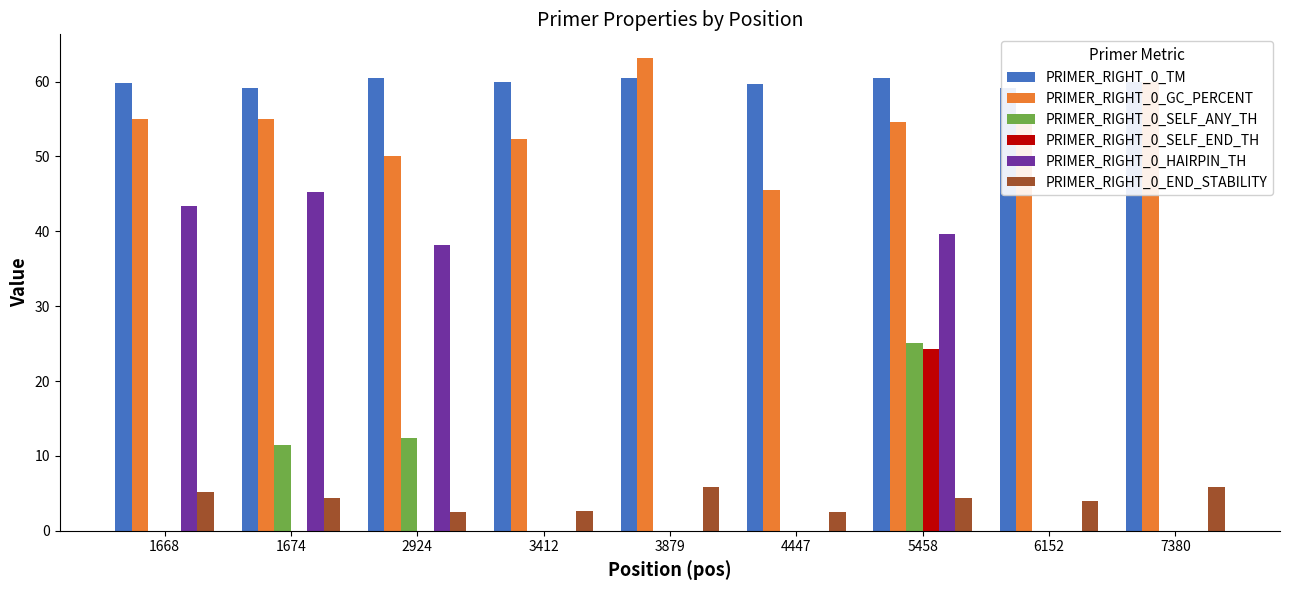

Where does the PRIMER_RIGHT_0_END_STABILITY series first go above 4?

1668